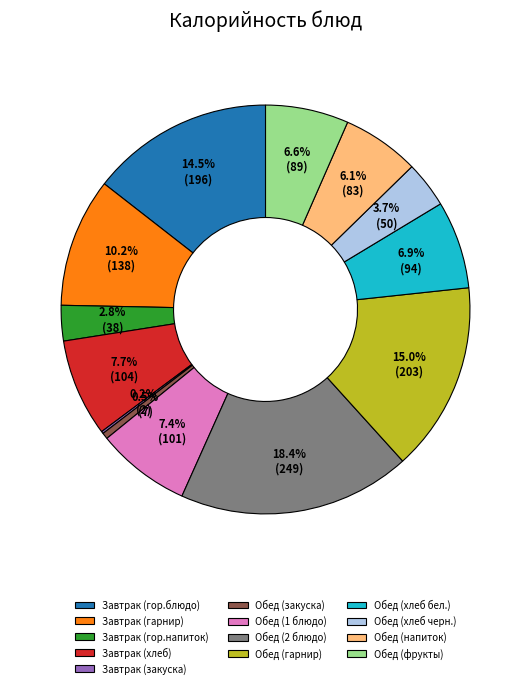

Which has a higher value, Обед (1 блюдо) or Завтрак (гор.напиток)?

Обед (1 блюдо)